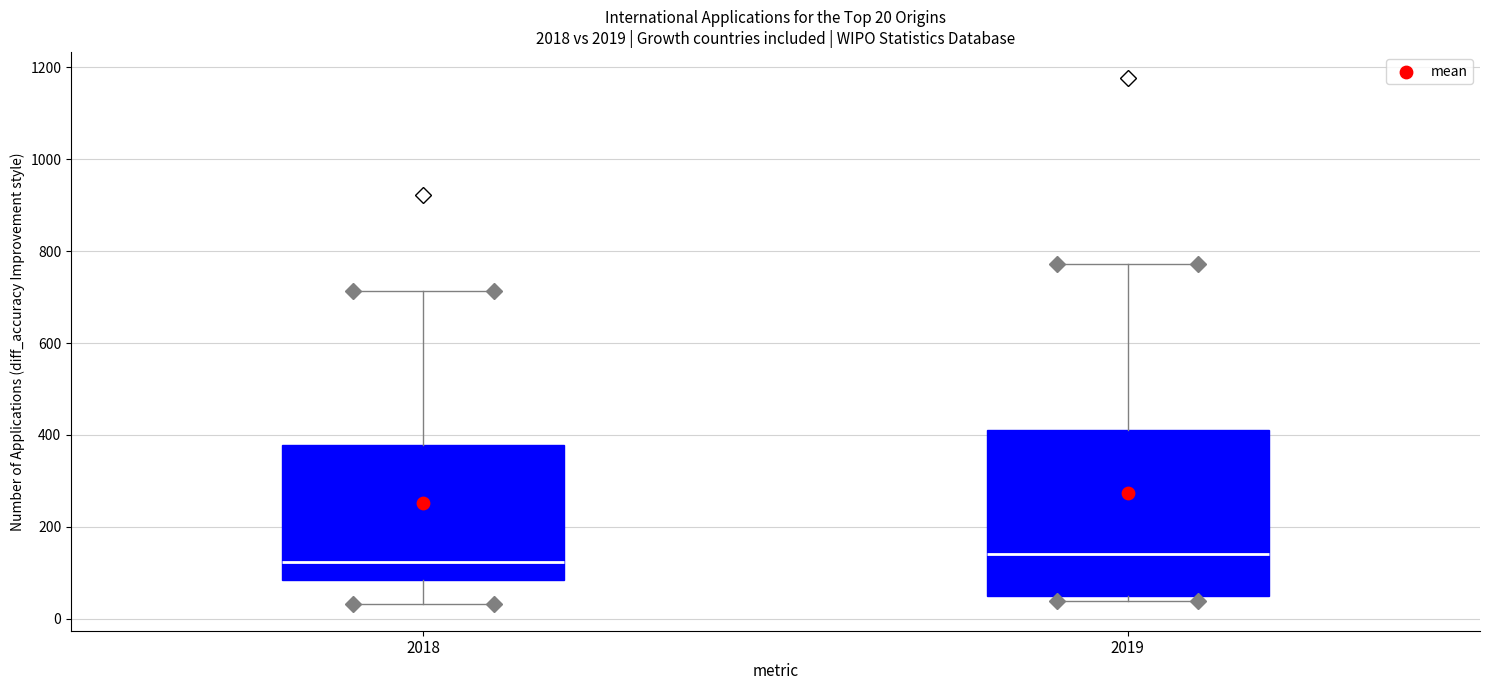

Which box is the tallest, from its lower edge to its upper edge?

2019